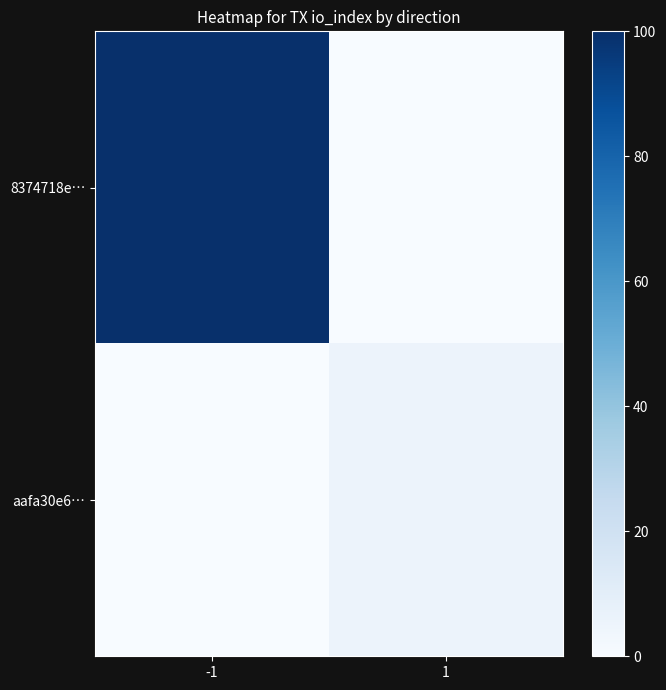

Which category has the lowest value across all series?

1